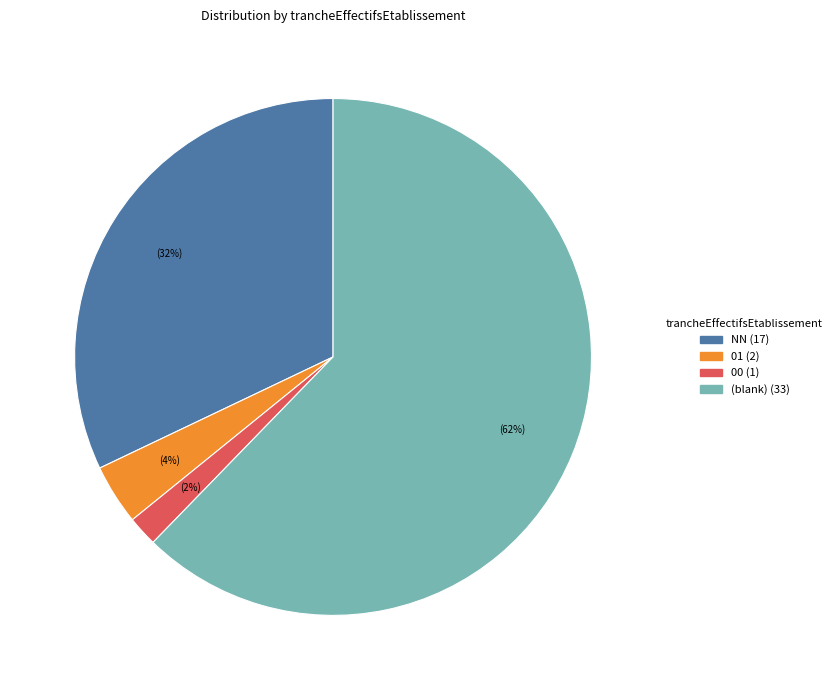

Is there any slice that represents more than half of the pie?

Yes